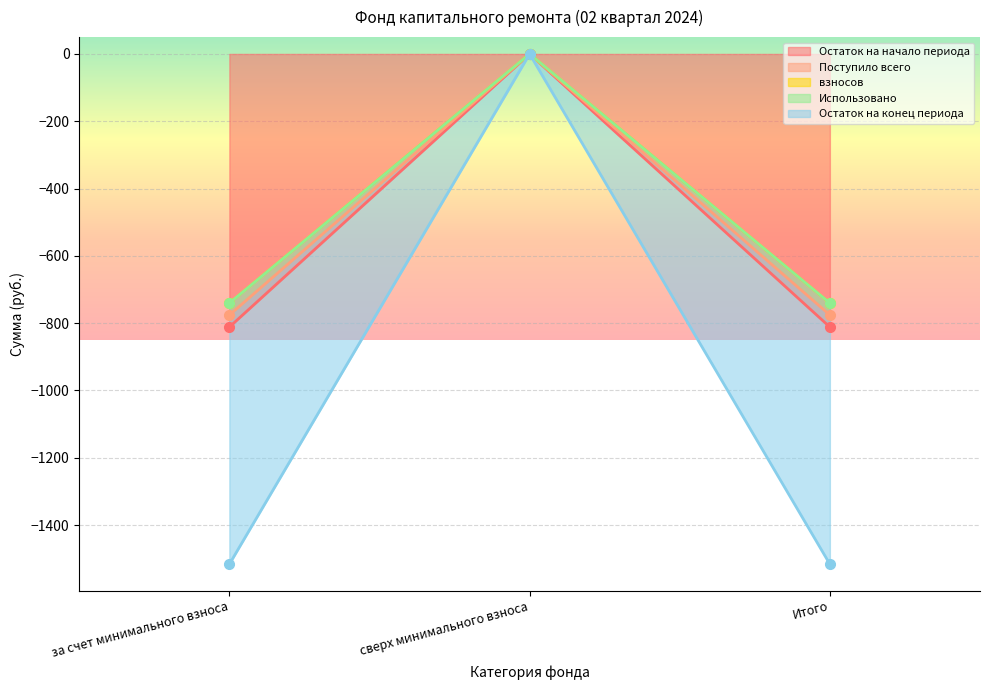

What is the value of the Остаток на начало периода point at the 3rd from the left?

-811.6